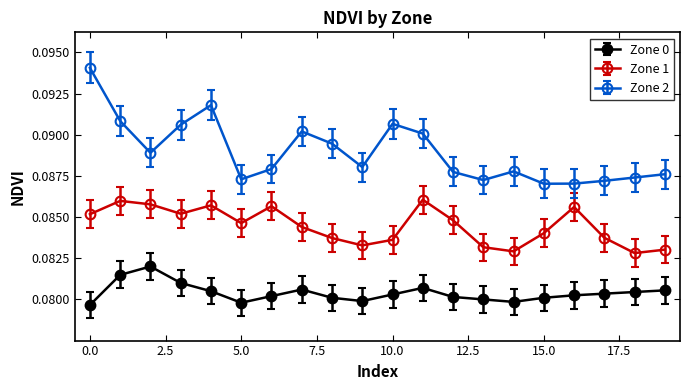

How many distinct data groups are displayed?

3